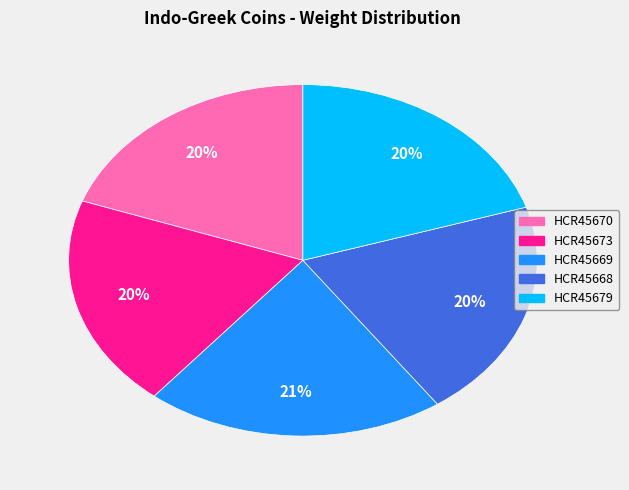

Is the sum of HCR45670 and HCR45669 greater than half?

No